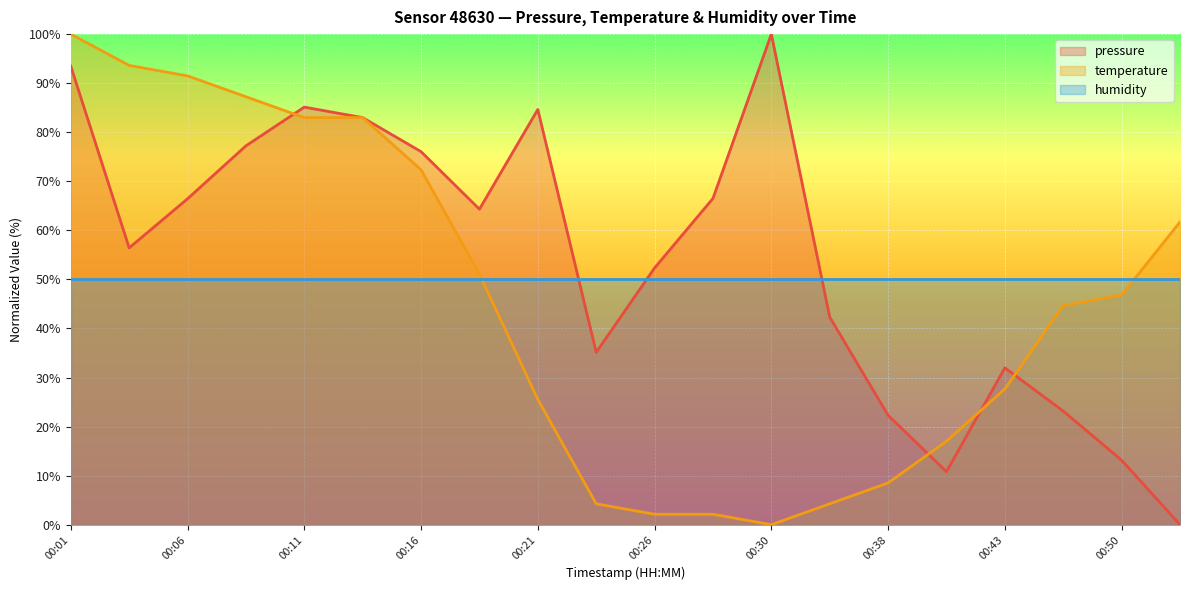

Is it true that temperature equals 102.4 at 00:16?

False